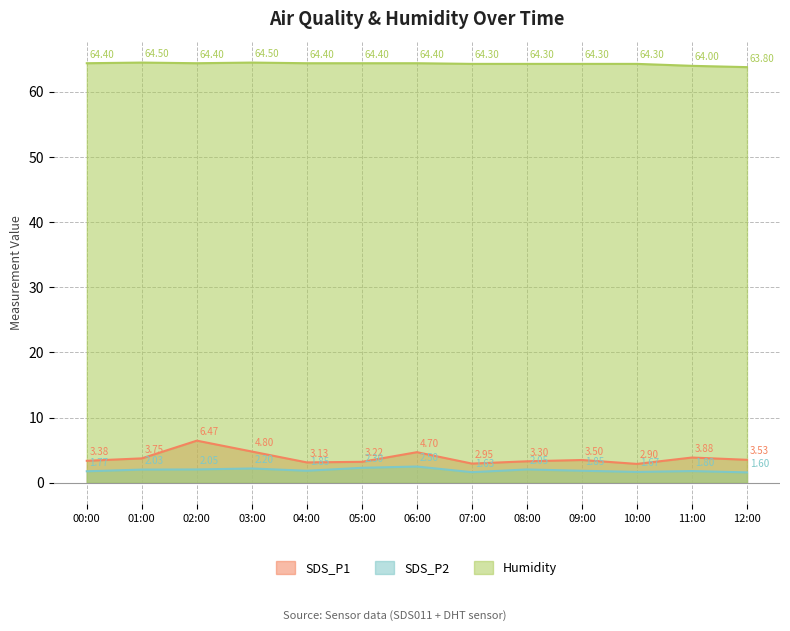

What is the minimum value shown in the chart?

1.6